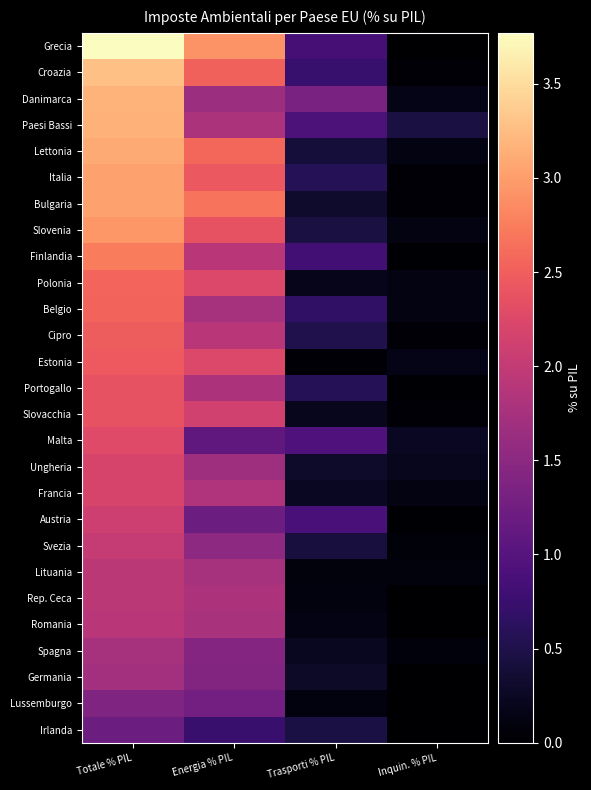

Rank the series by their maximum value, from lowest to highest.

Irlanda, Lussemburgo, Germania, Spagna, Romania, Lituania, Rep. Ceca, Svezia, Austria, Ungheria, Francia, Malta, Portogallo, Slovacchia, Estonia, Cipro, Belgio, Polonia, Finlandia, Slovenia, Bulgaria, Italia, Lettonia, Paesi Bassi, Danimarca, Croazia, Grecia